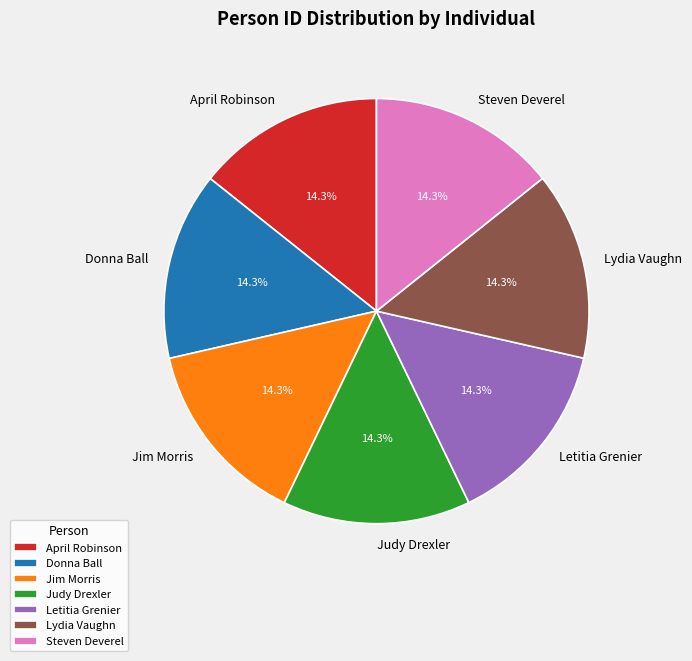

Approximately how many times larger is the value at Letitia Grenier compared to Lydia Vaughn?

1.0